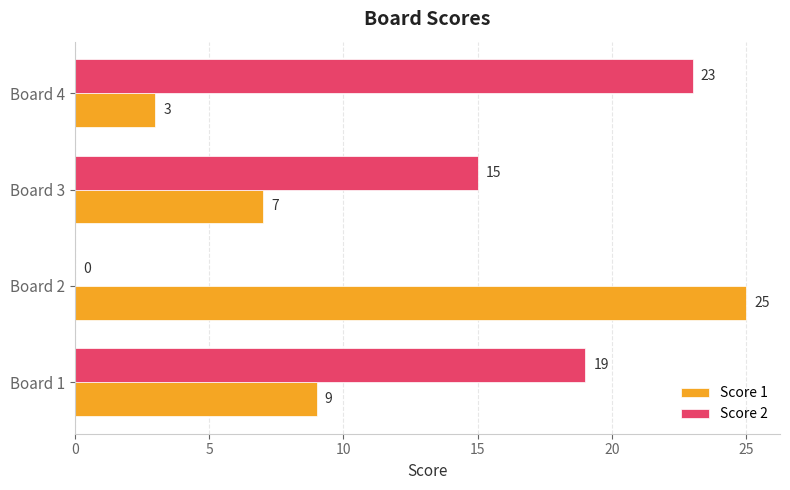

How many categories are shown in the chart?

4